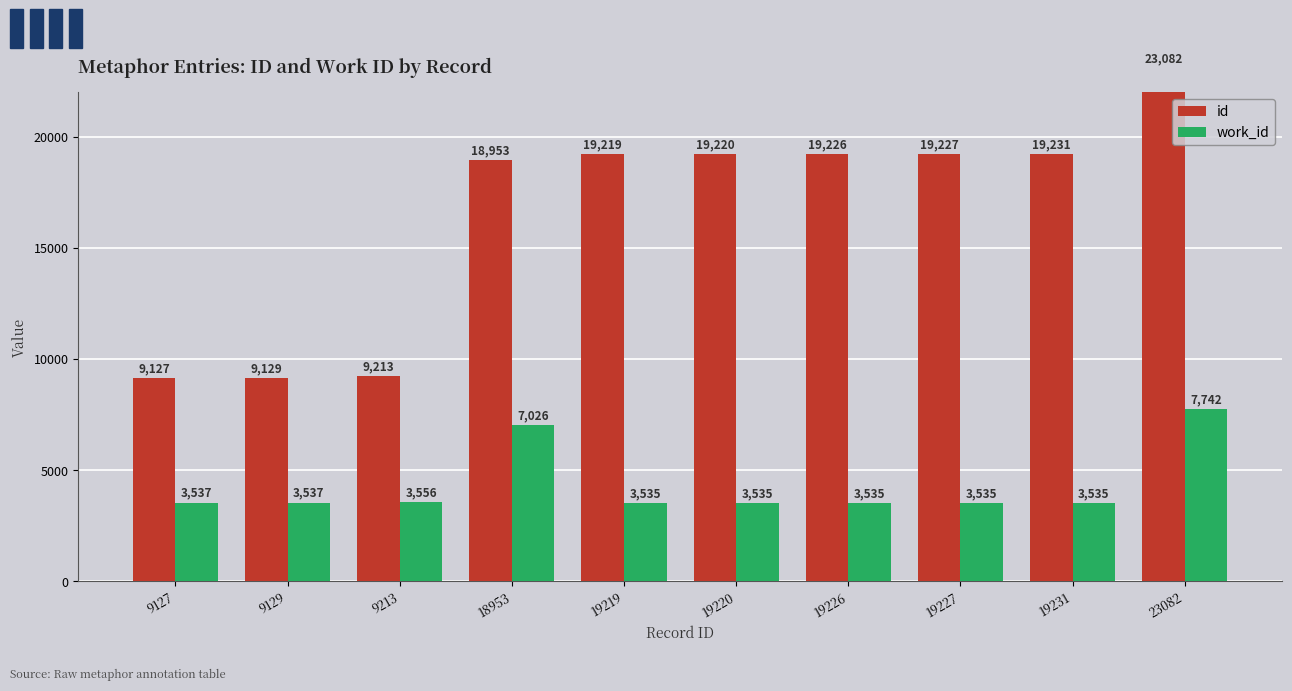

Is the value of work_id at 19220 greater than the value of id at 19219?

No